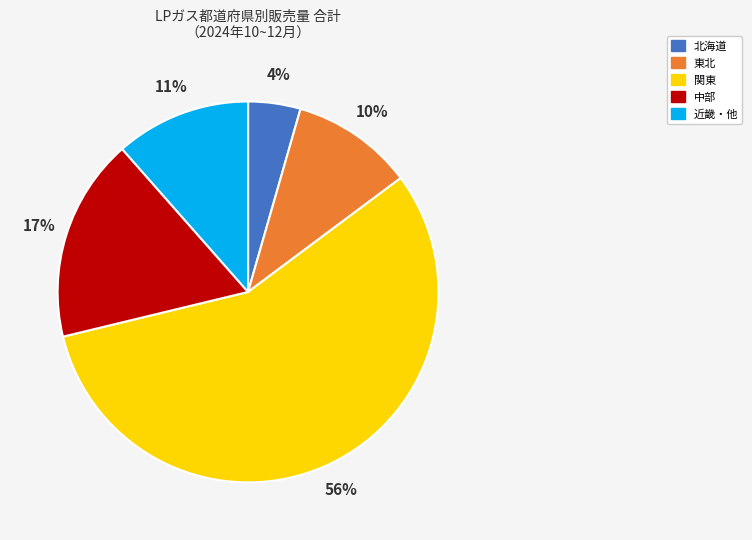

To the nearest percent, what is the average slice percentage?

20%